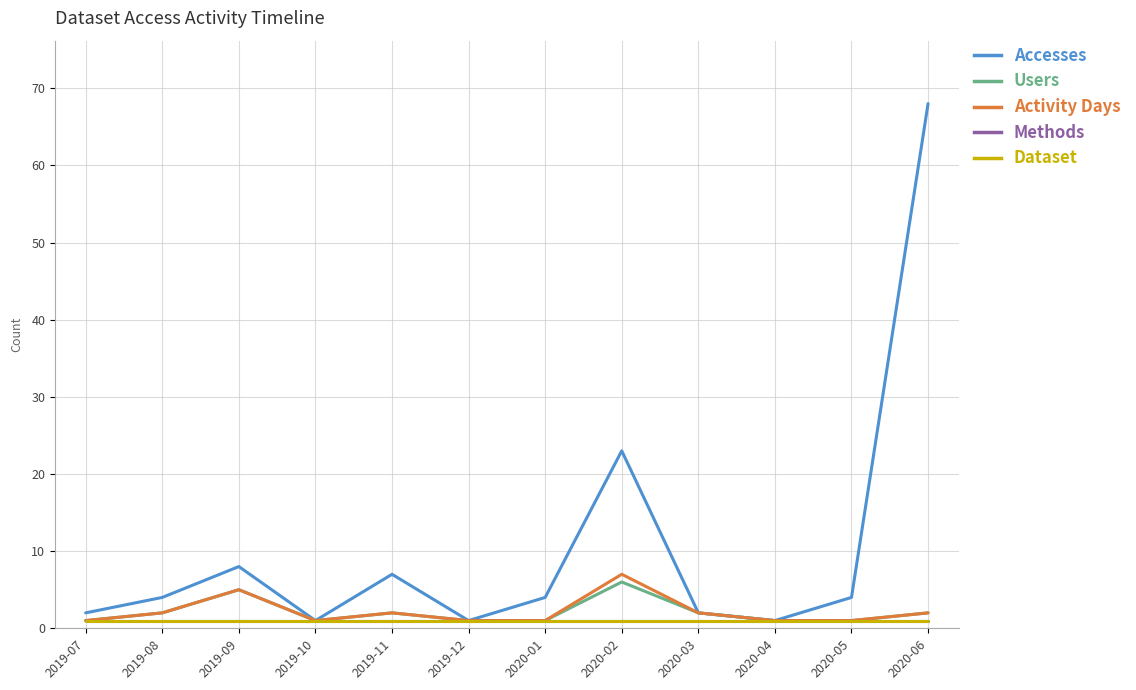

At 2019-09, list the series in order from largest to smallest.

Accesses, Users, Activity Days, Methods, Dataset